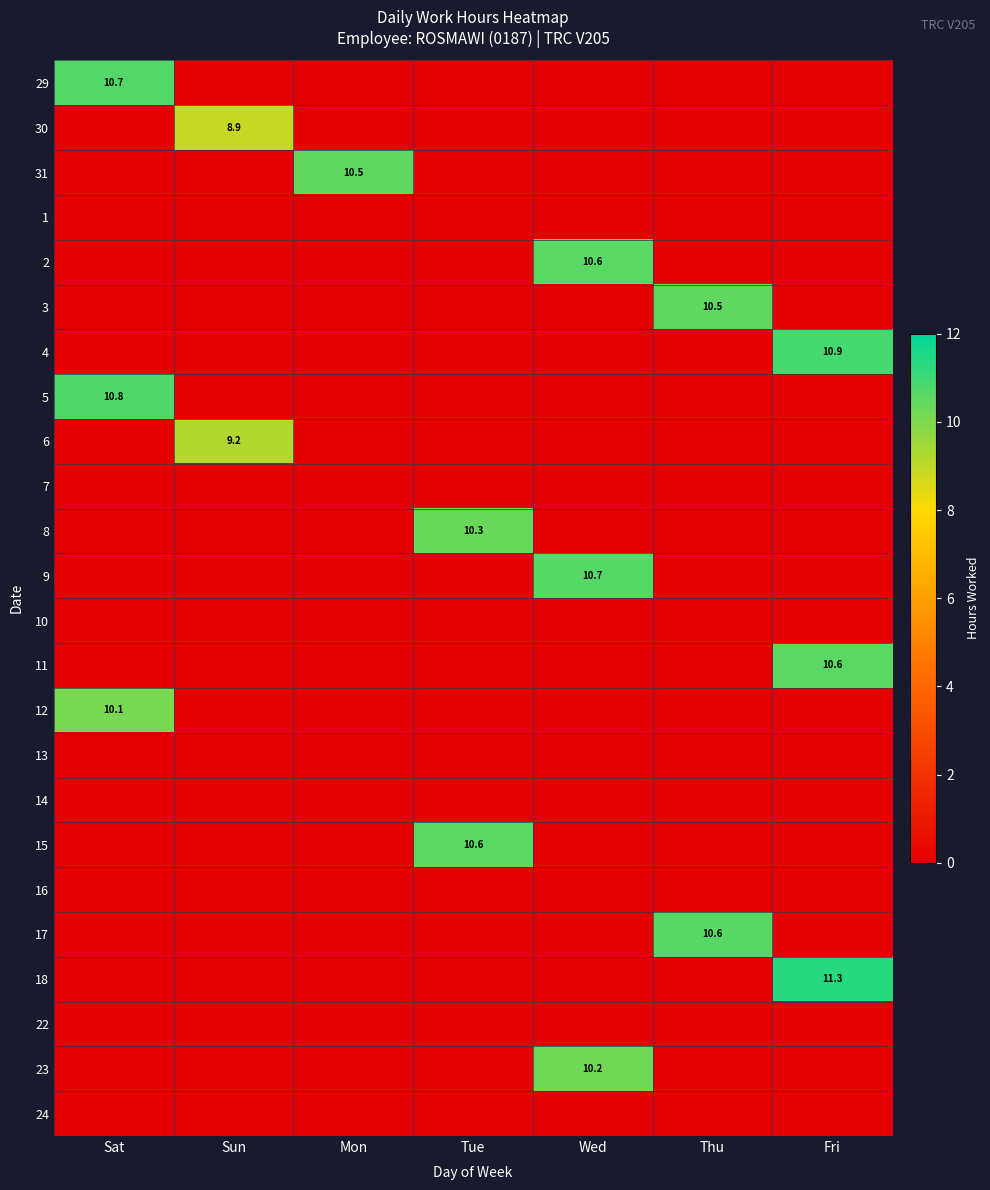

Which category has the highest value across all series?

Fri